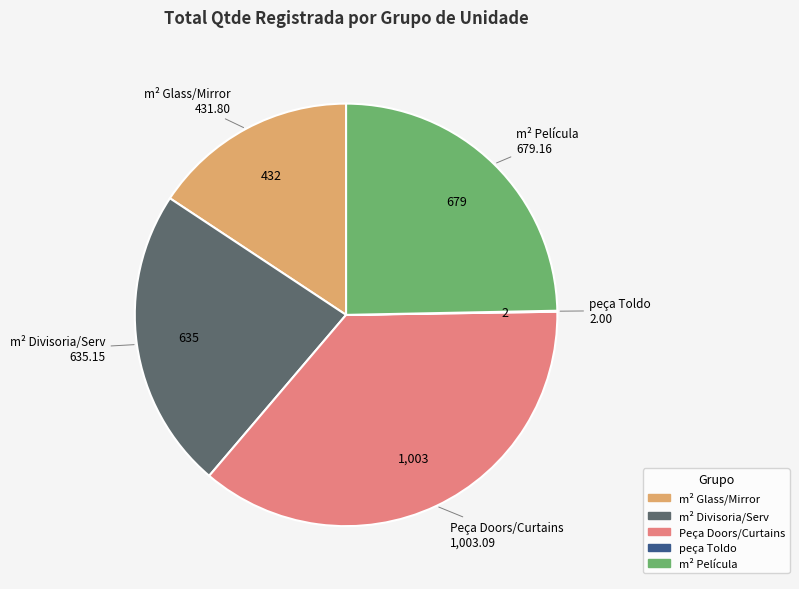

Is there a majority slice in this chart?

No